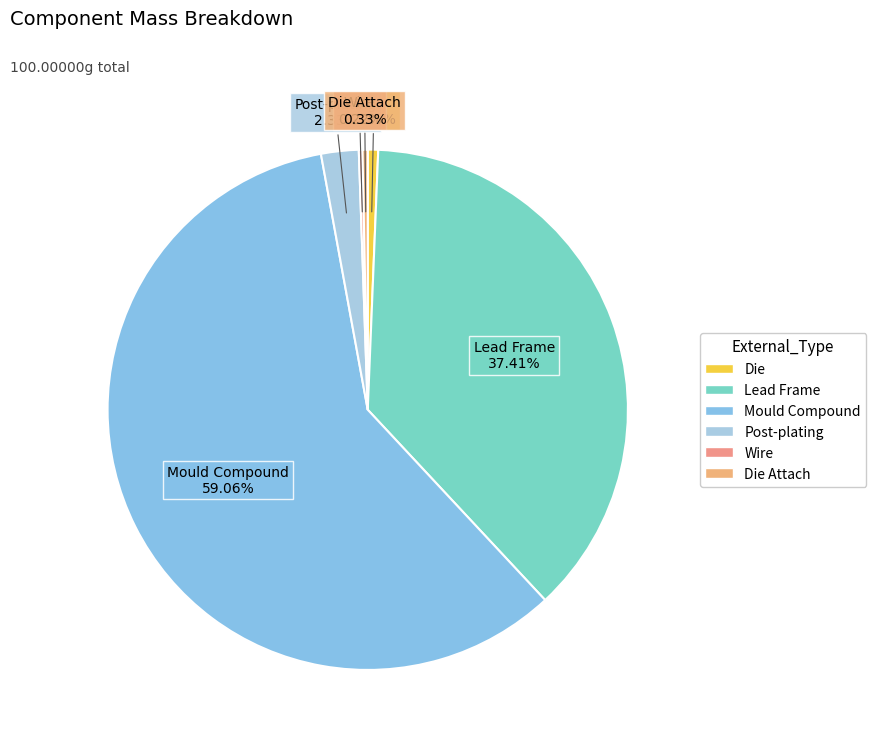

What is the smallest slice in the pie chart?

Wire